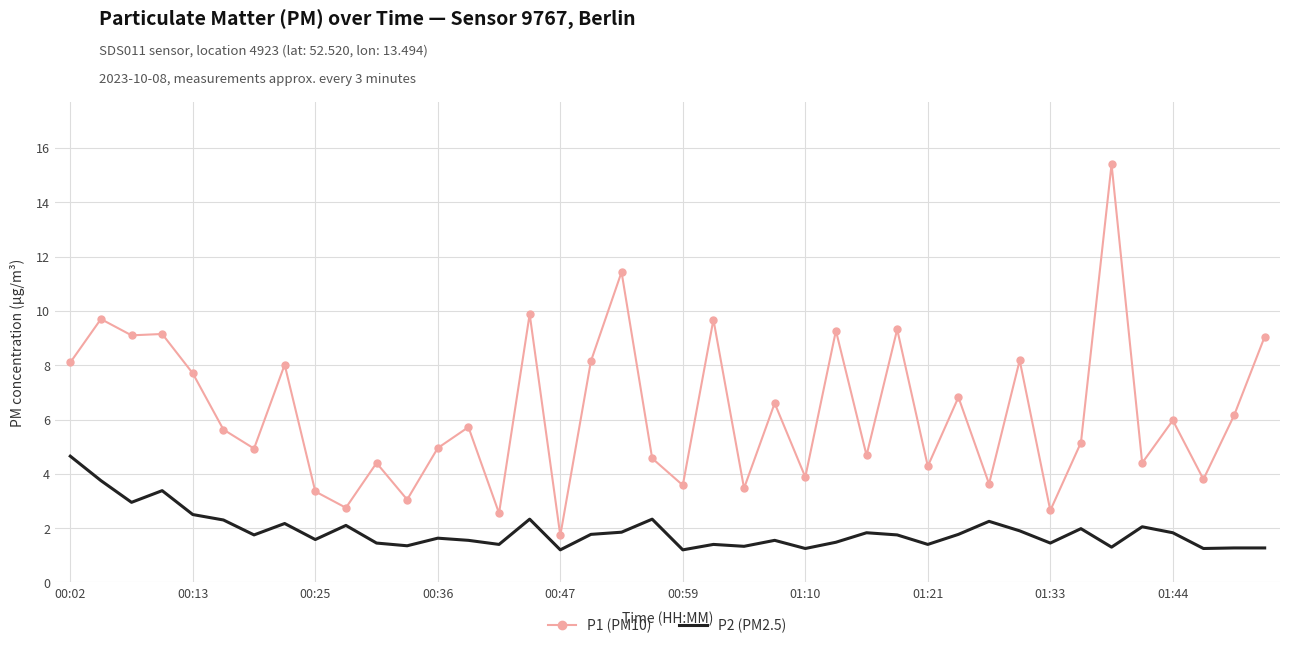

Which series has the largest range (max minus min)?

P1 (PM10)